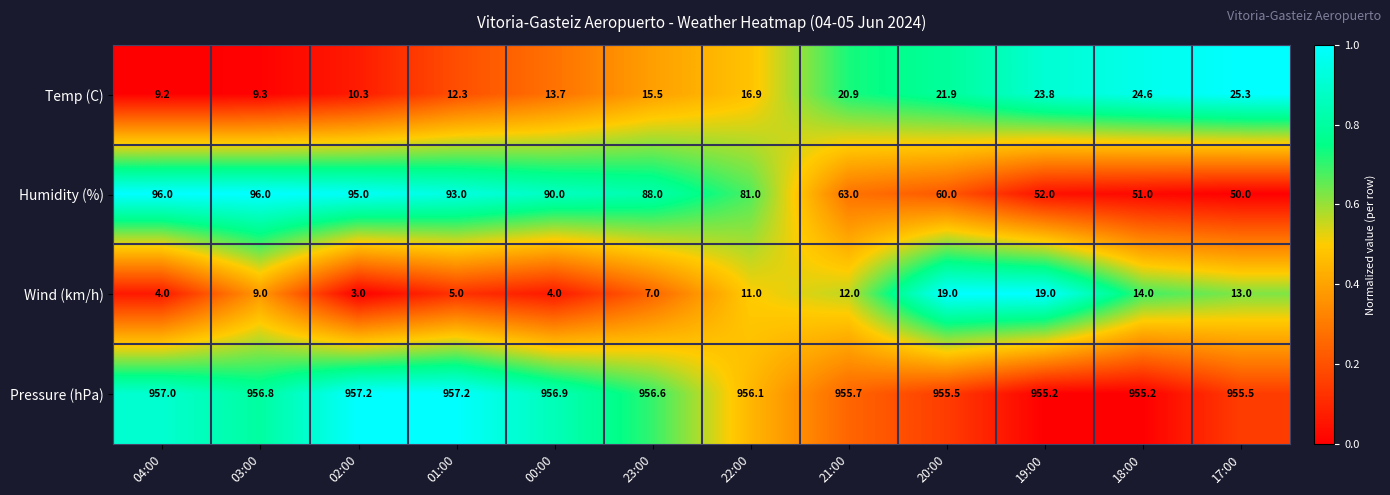

What is the sum of the Pressure (hPa) values at 20:00 and 19:00?

1910.7